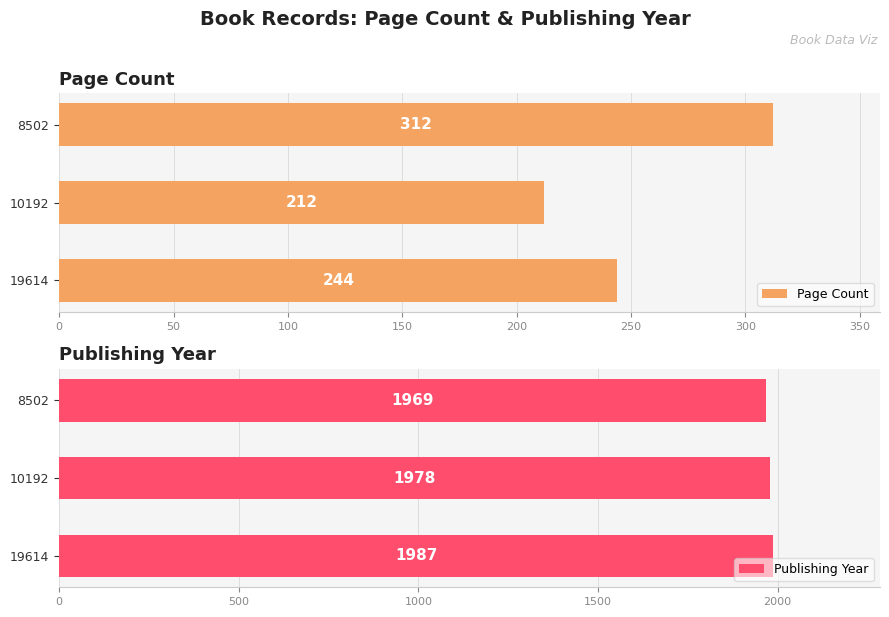

True or false: Page Count has a value of 212 at 10192.

True